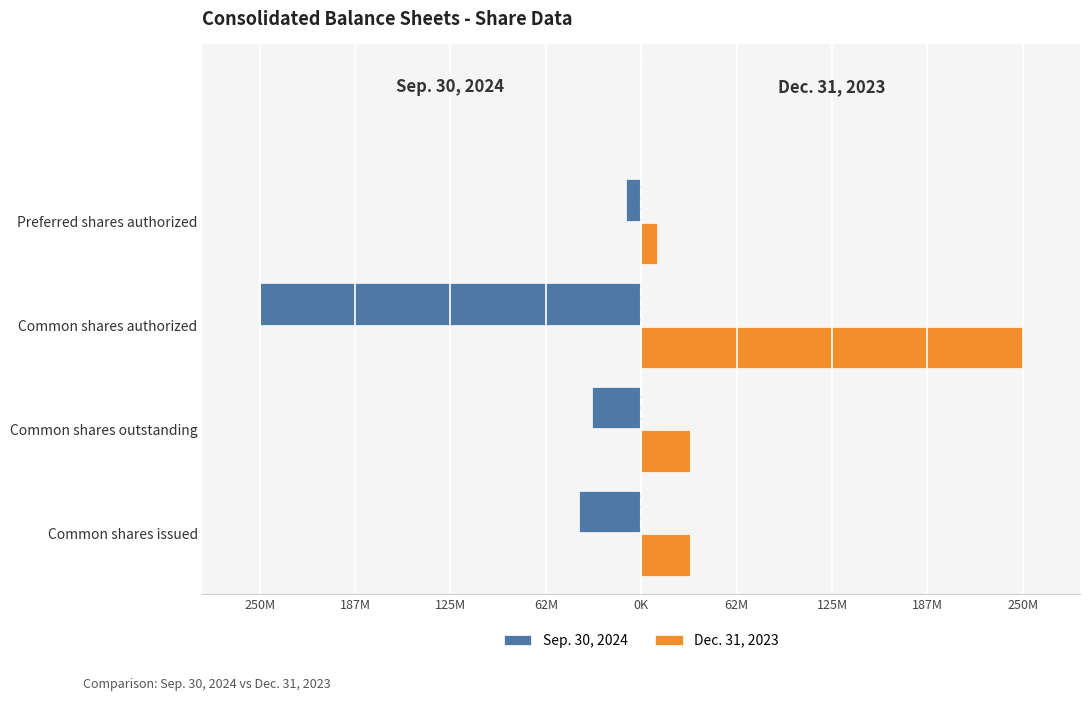

What are all the series names shown in the legend?

Sep. 30, 2024, Dec. 31, 2023